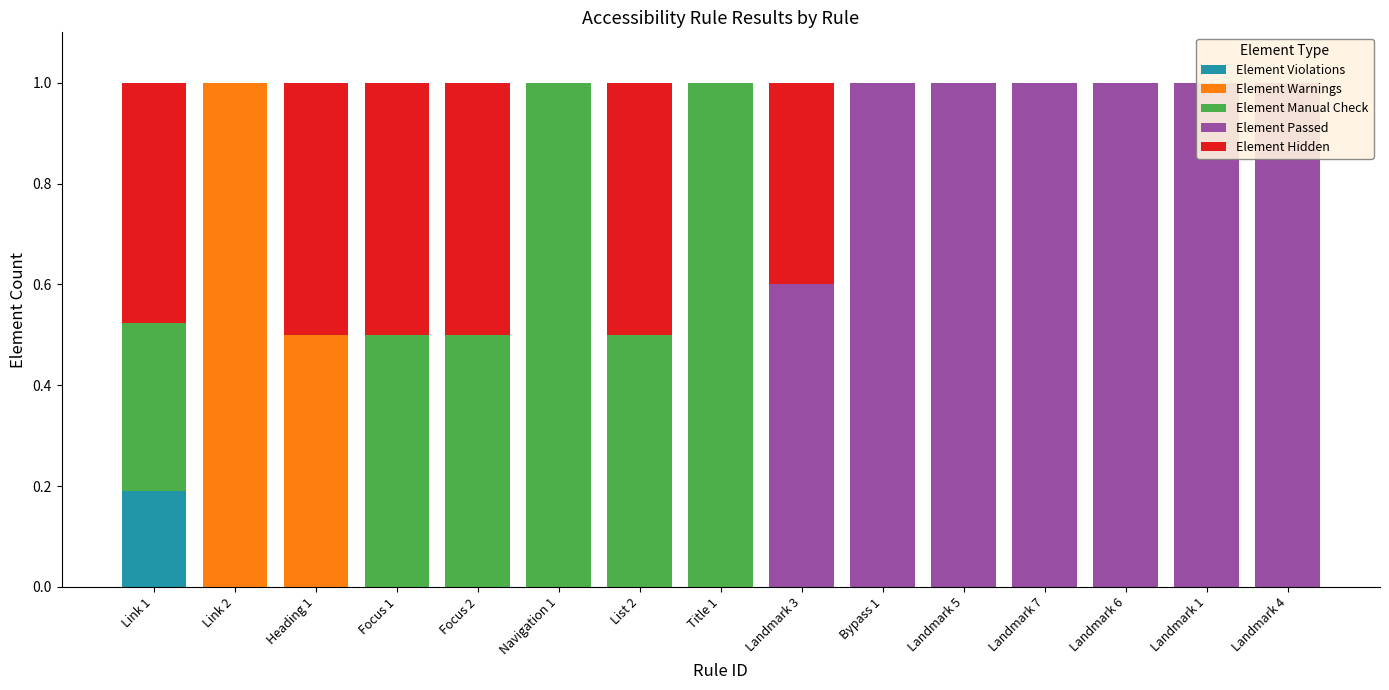

What is the difference between the second highest and second lowest values in the Element Passed series?

1.0